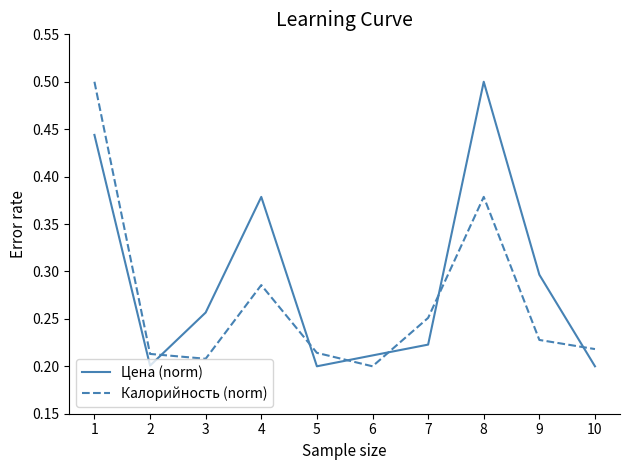

Count the Цена (norm) values in the range 0 to 1.

10